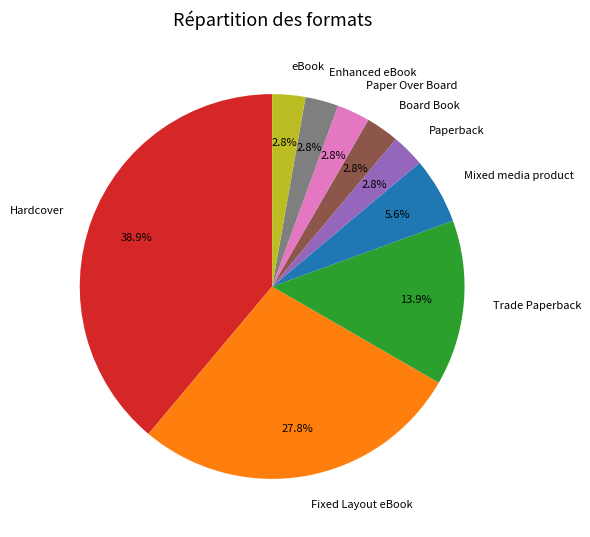

To the nearest percent, what is the combined percentage of Paperback and Enhanced eBook?

6%